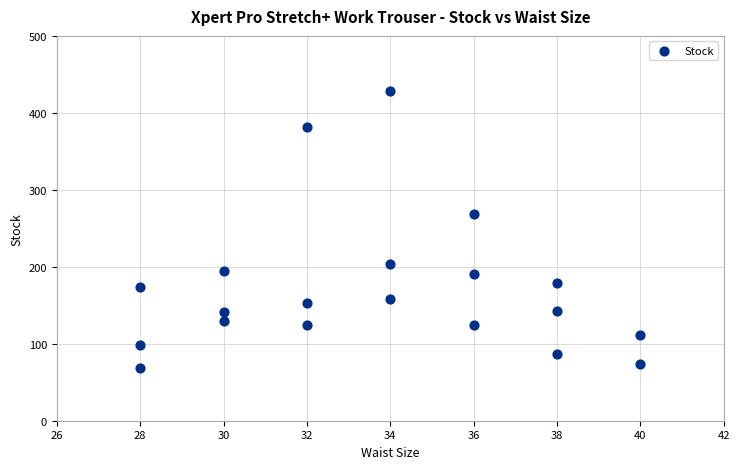

What is the range of Y values (max minus min)?

360